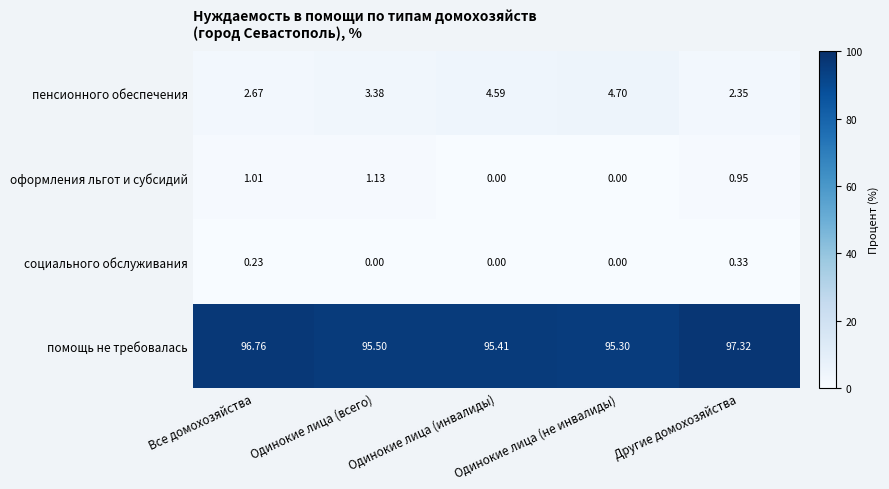

Which series has the widest spread of values?

пенсионного обеспечения